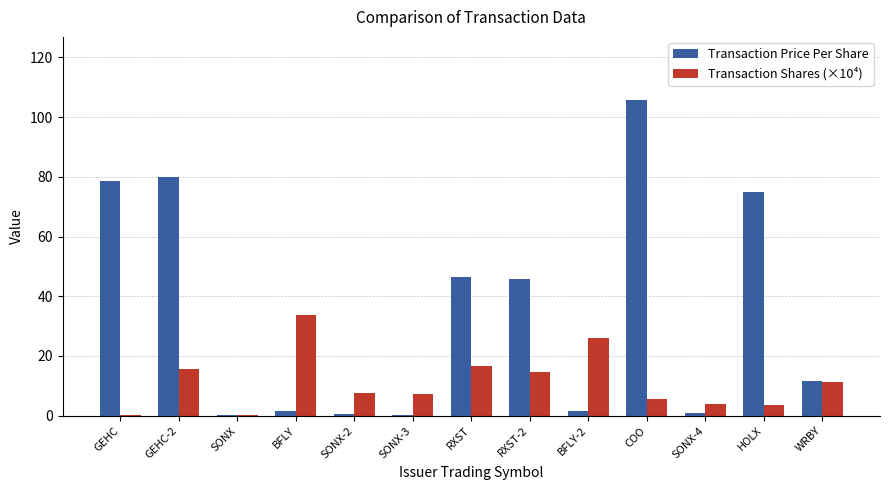

What is the sum of the Transaction Price Per Share values at SONX and GEHC?

78.8